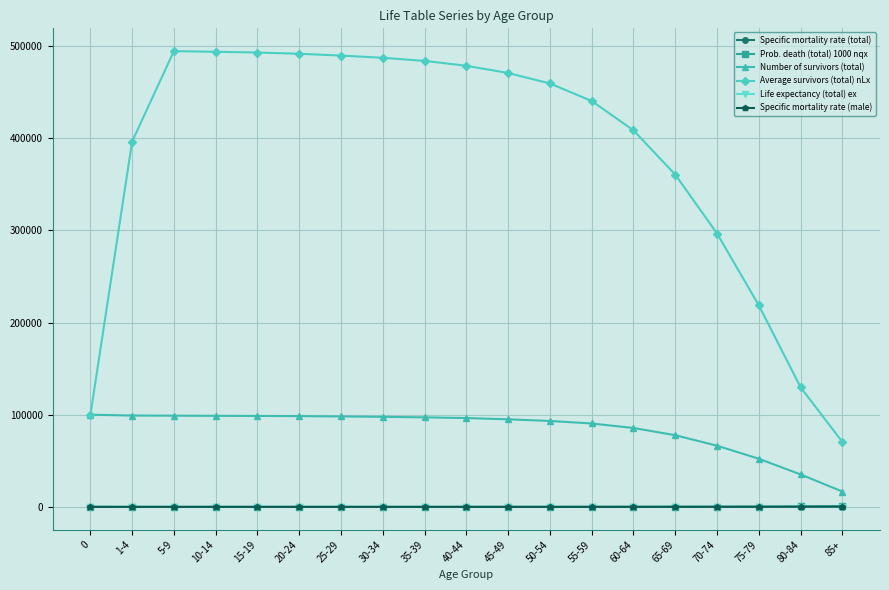

Count the number of data series in this chart.

6